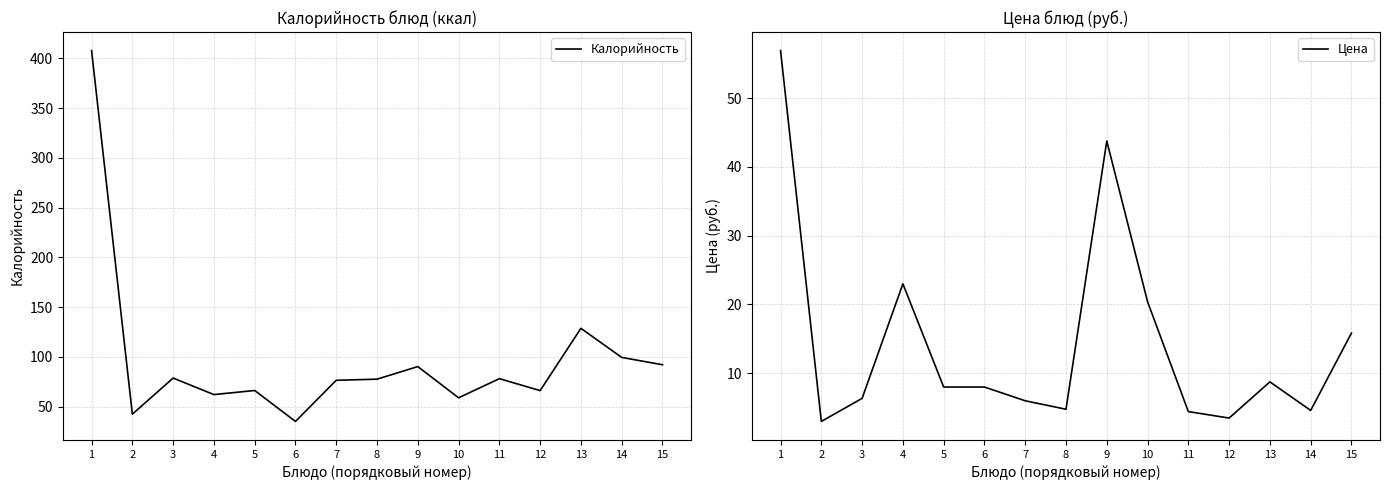

List the labels in order of Калорийность value, smallest first.

6, 2, 10, 4, 12, 5, 7, 8, 11, 3, 9, 15, 14, 13, 1